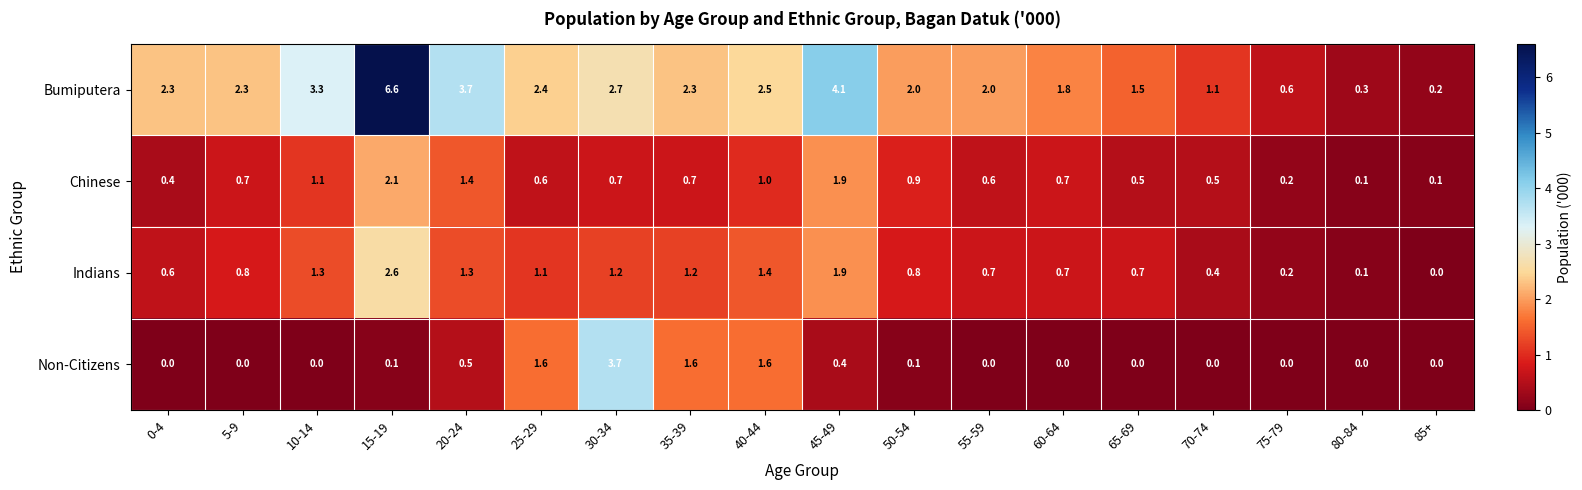

At 20-24, list the series in order from largest to smallest.

Bumiputera, Chinese, Indians, Non-Citizens